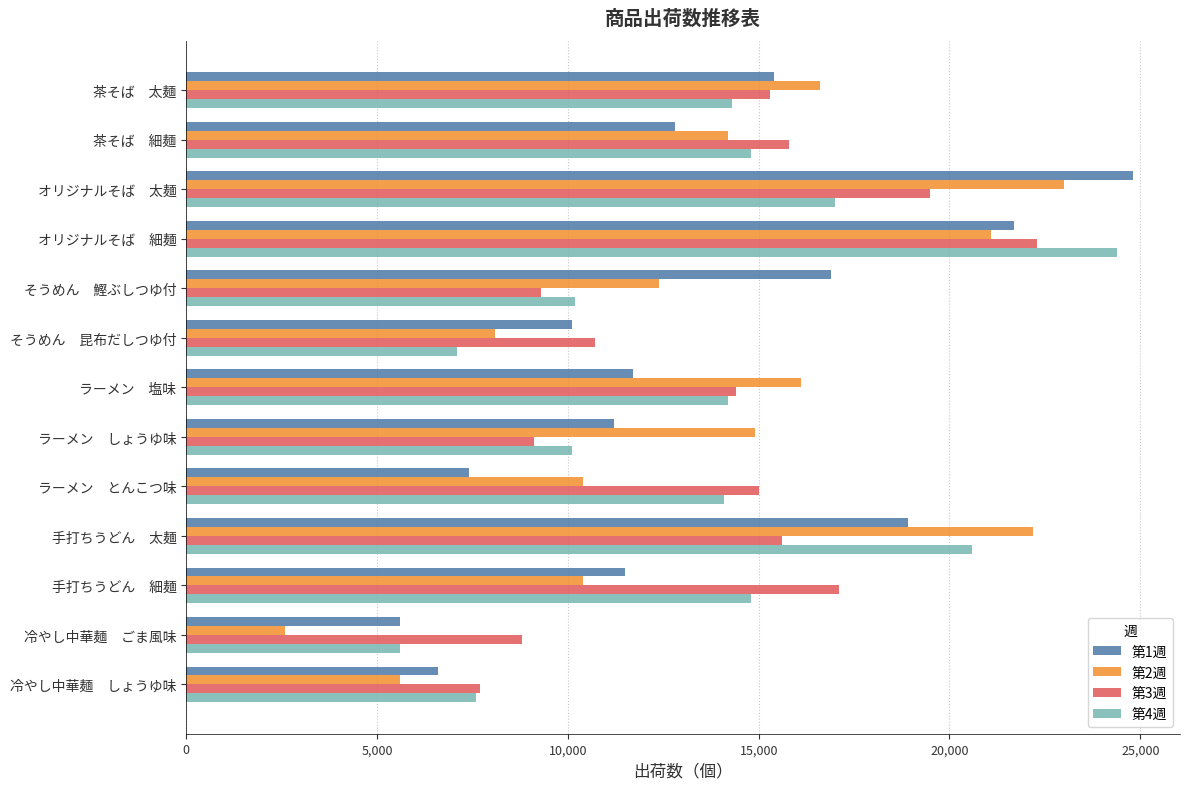

At which category does the chart reach its minimum across all series?

冷やし中華麺　ごま風味